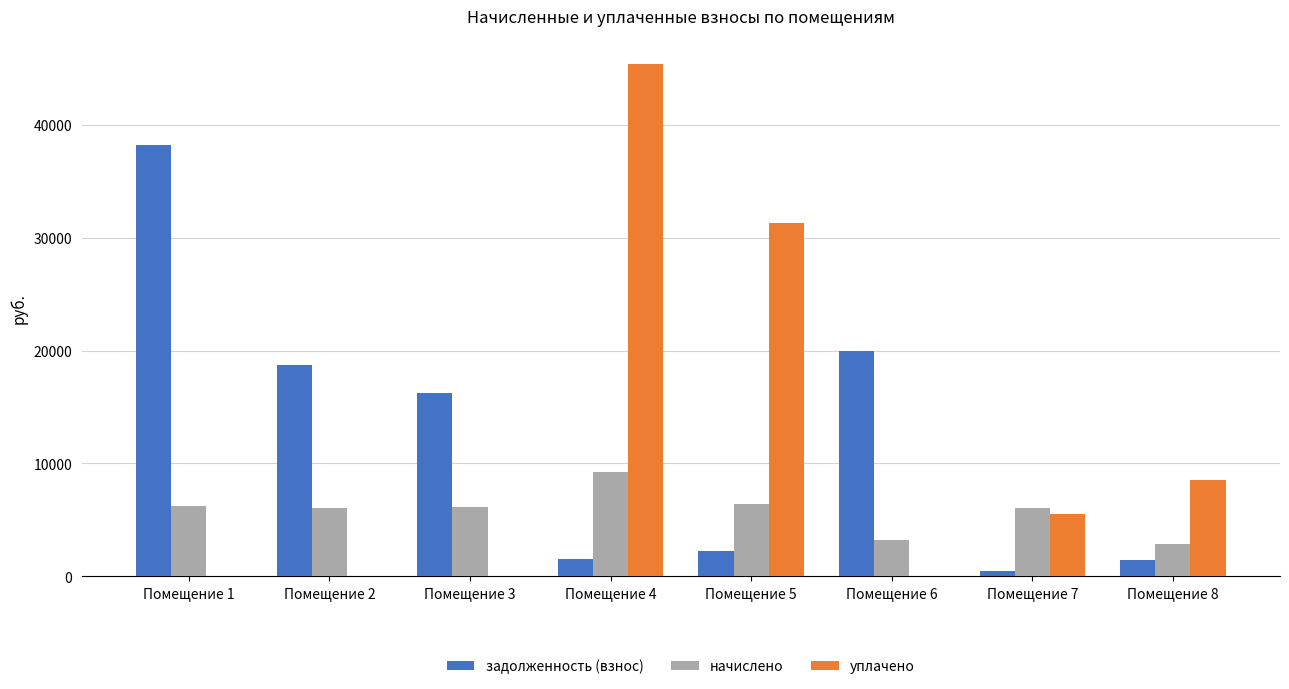

What is the maximum value for начислено?

9222.0